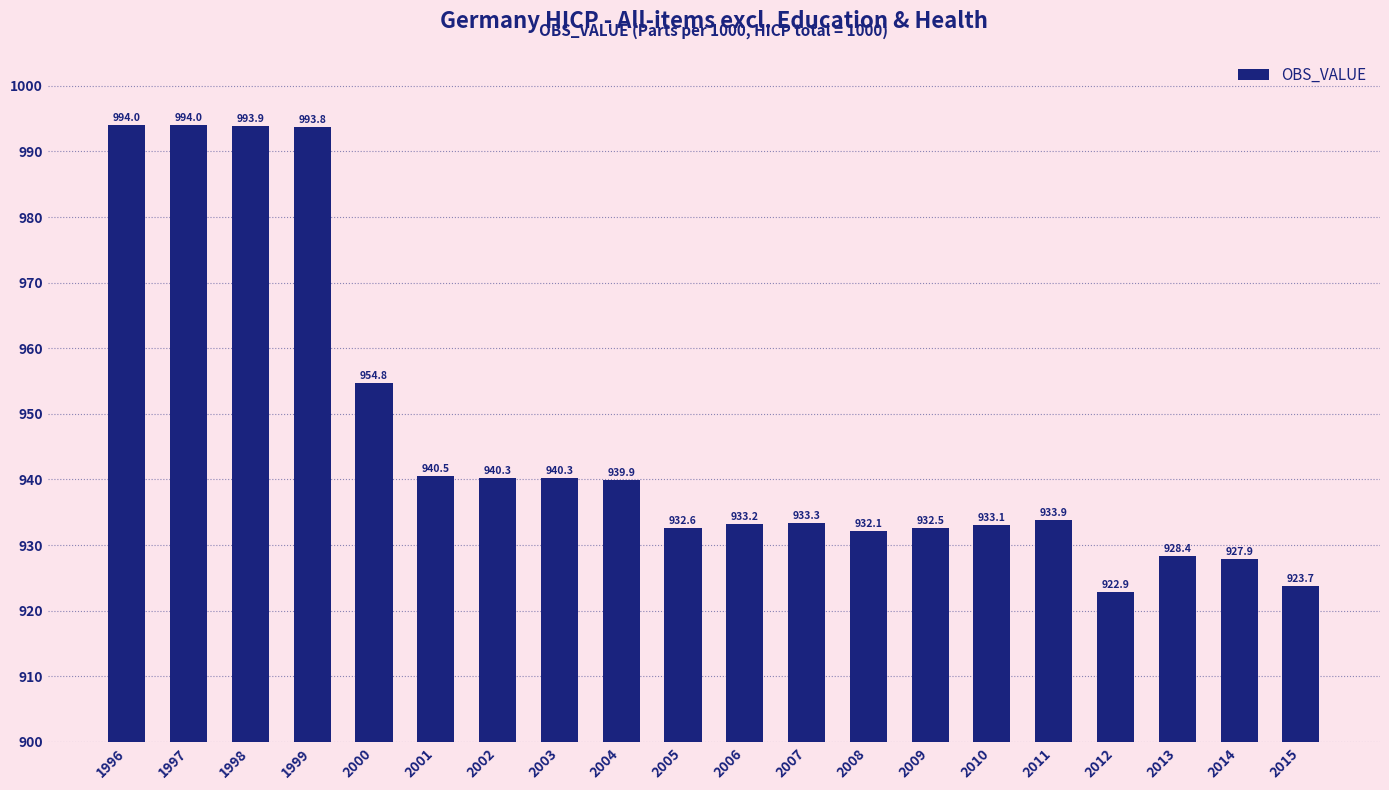

How many series are shown in this chart?

1